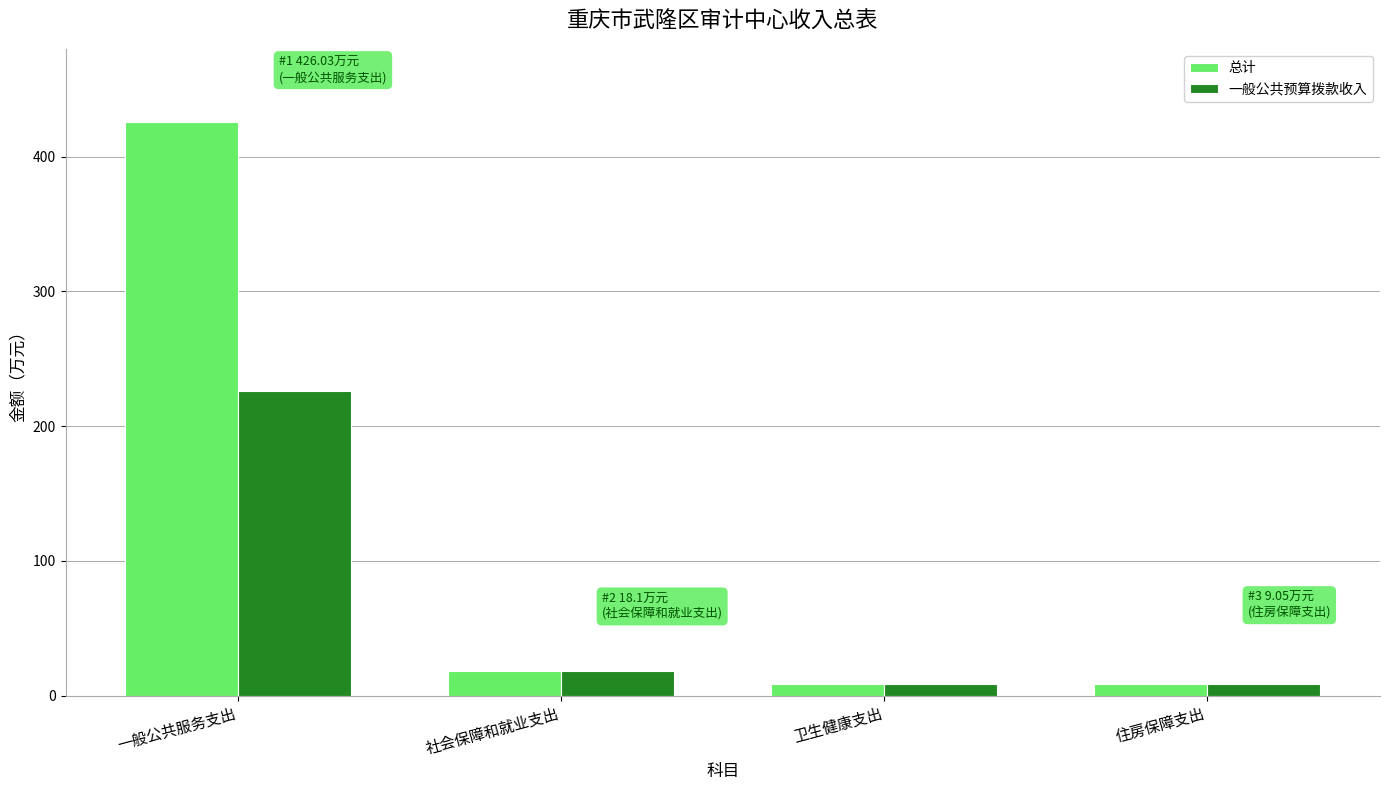

Rank the series by their average value, from highest to lowest.

总计, 一般公共预算拨款收入